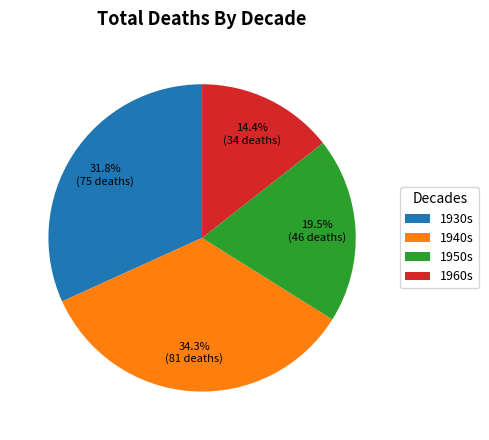

How many segments does this pie chart have?

4